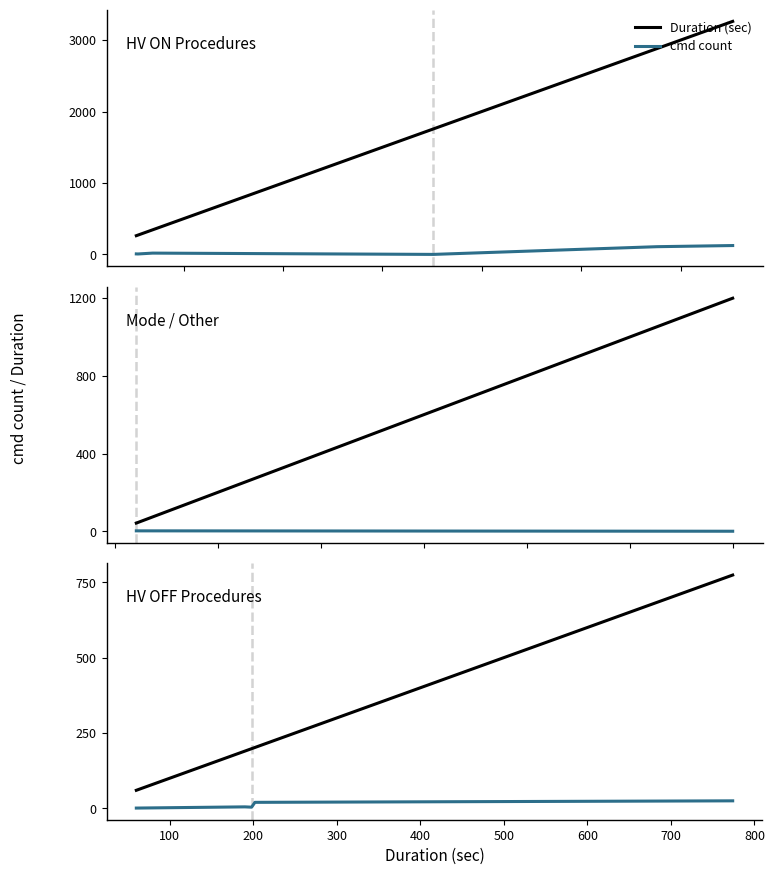

What is the difference between the maximum and minimum values in the cmd count series?

24